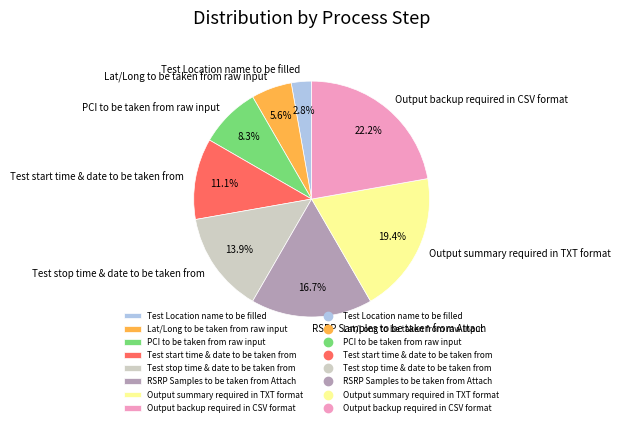

Which slice is the smallest?

Test Location name to be filled